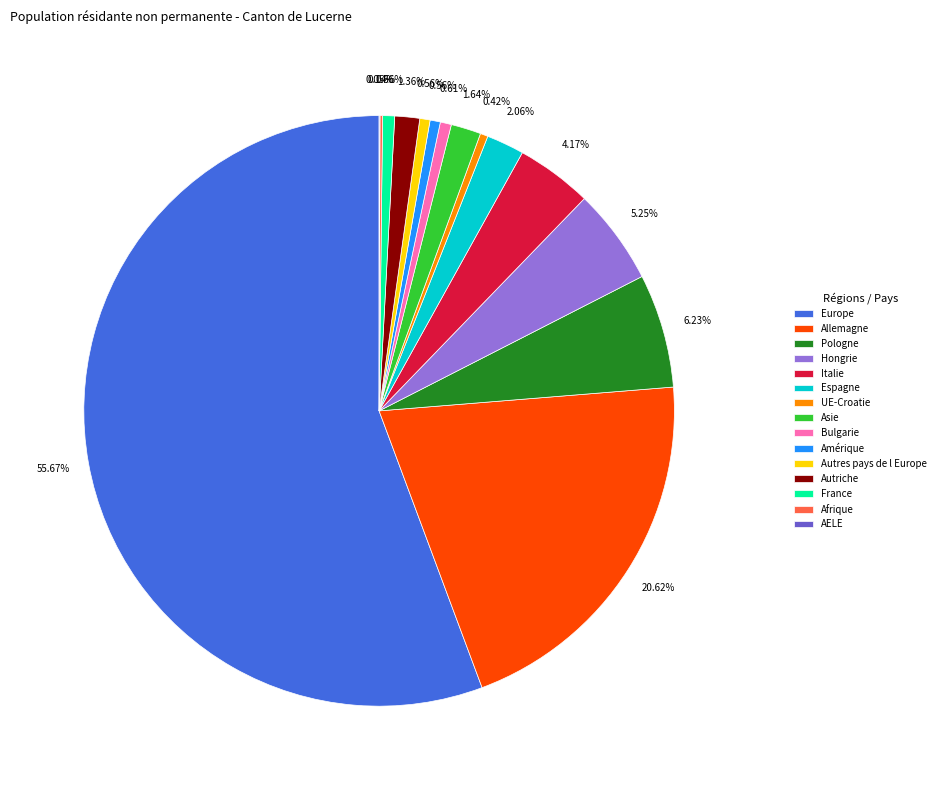

Is it true that Autres pays de l Europe is 8% of the pie?

False